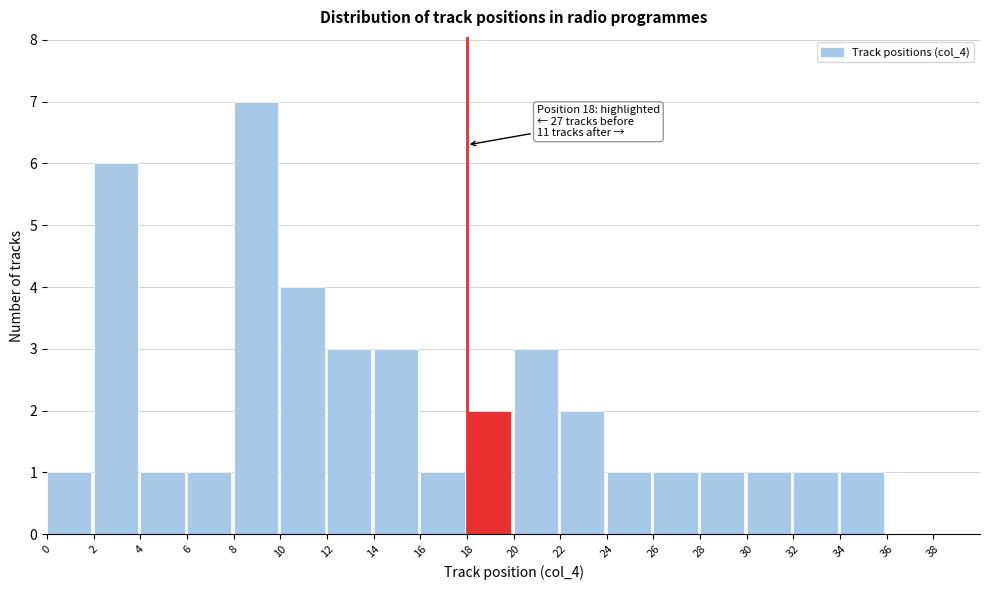

Over which range of the x-axis is the bar tallest?

8 to 10